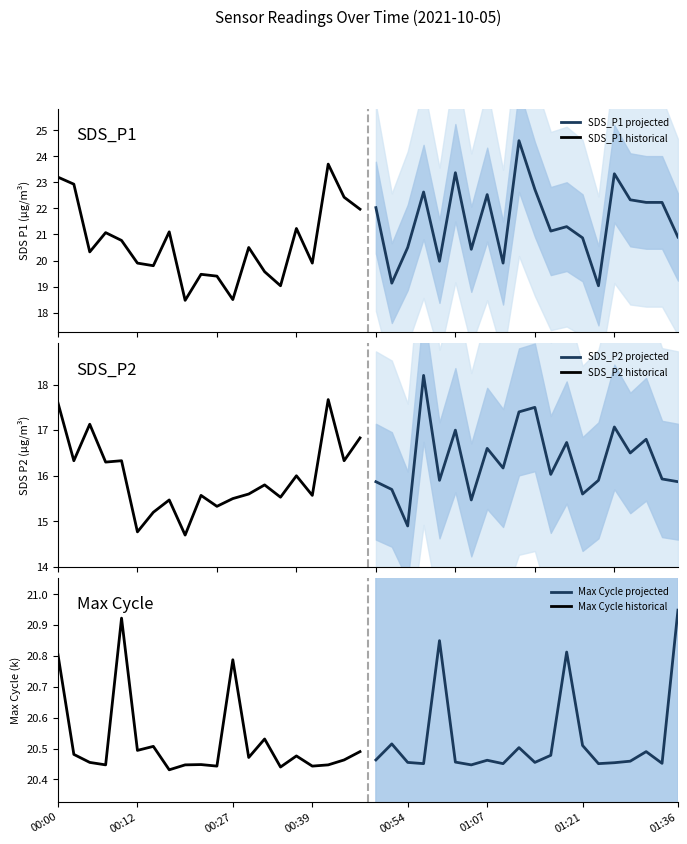

What are all the series names shown in the legend?

SDS_P1 projected, SDS_P1 historical, SDS_P2 projected, SDS_P2 historical, Max Cycle projected, Max Cycle historical